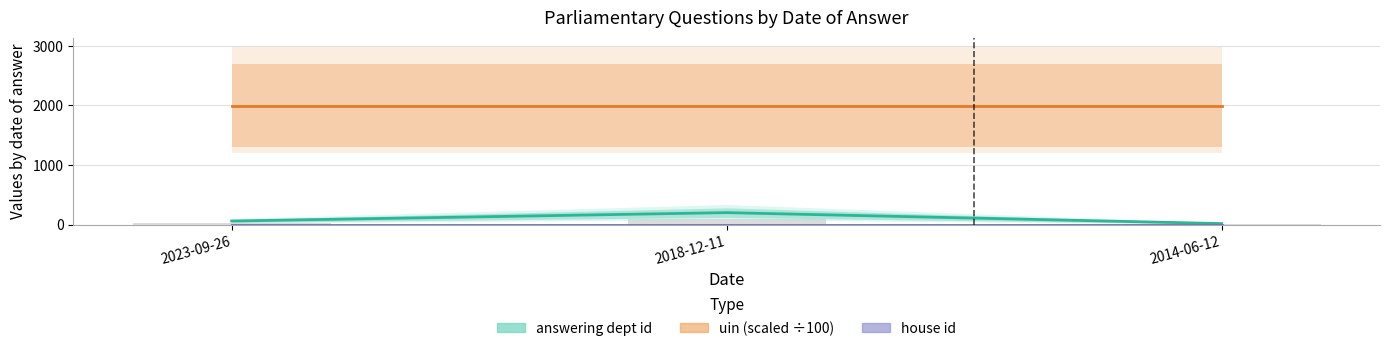

What is the difference between the answering dept id values at 2023-09-26 and 2014-06-12?

43.0